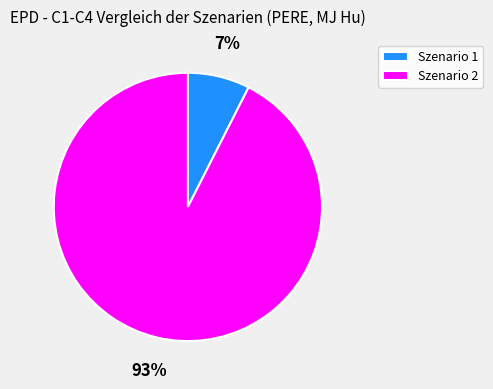

Between Szenario 1 and Szenario 2, which is larger?

Szenario 2